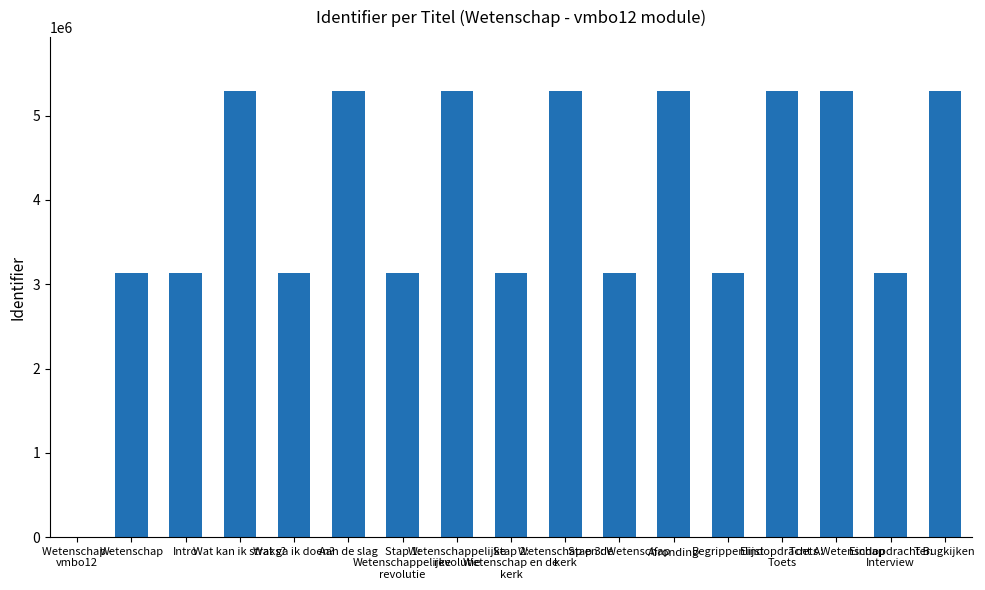

Between Wetenschap and Eindopdracht A:
Toets, which is larger?

Eindopdracht A:
Toets